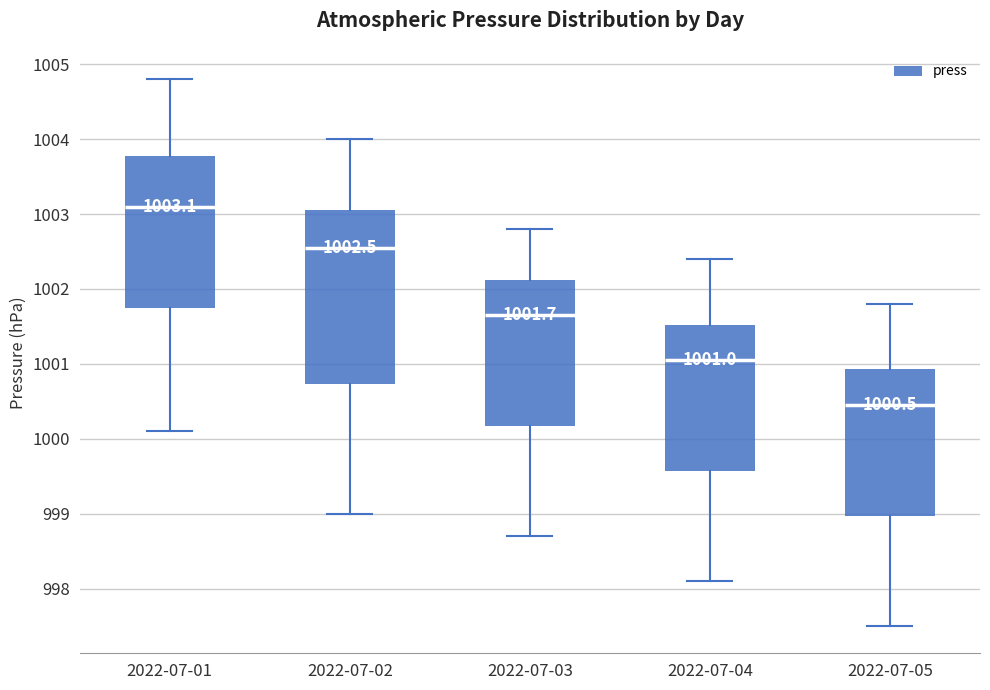

Which box's median line is the lowest?

2022-07-05